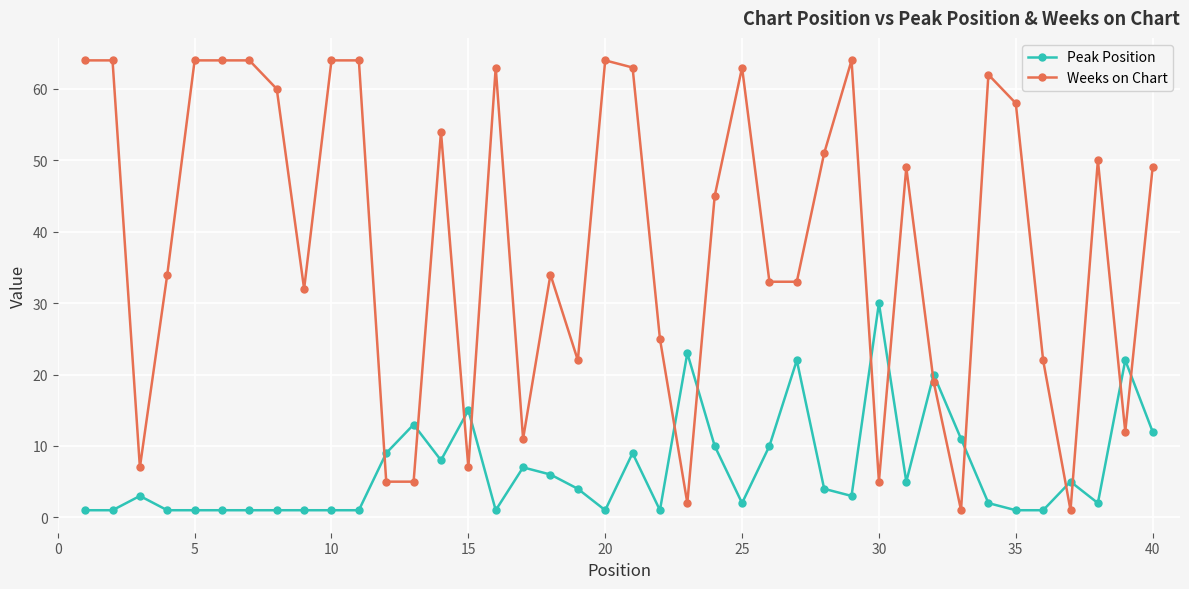

Which series ends up on top after the final intersection of Peak Position and Weeks on Chart?

Weeks on Chart